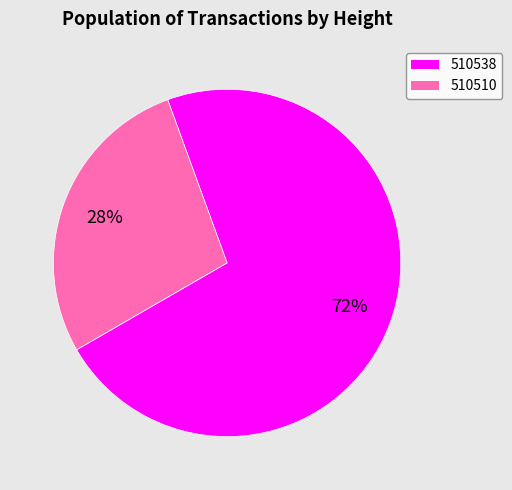

The 510510 slice represents 17% of the pie. True or false?

False